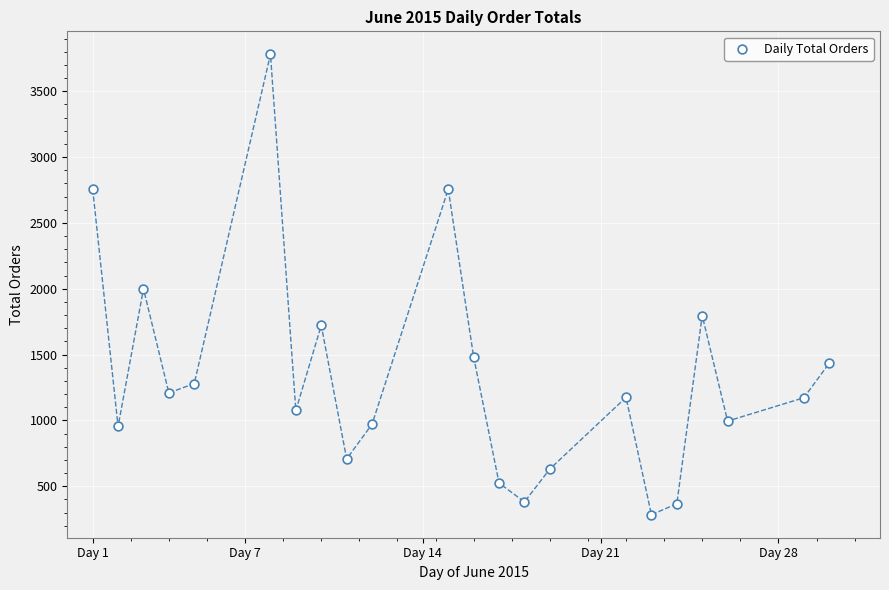

What is the range of Y values (max minus min)?

3496